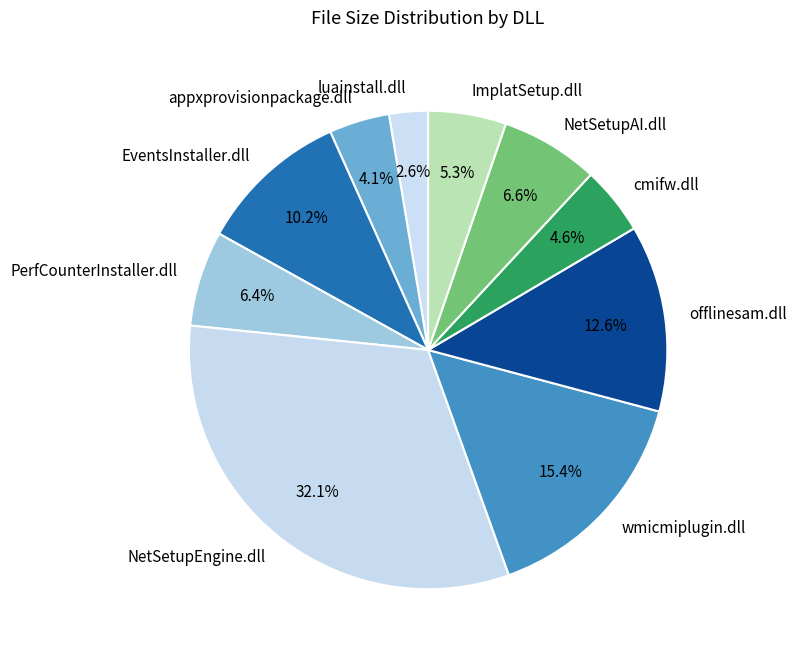

Is wmicmiplugin.dll the majority of the pie?

No